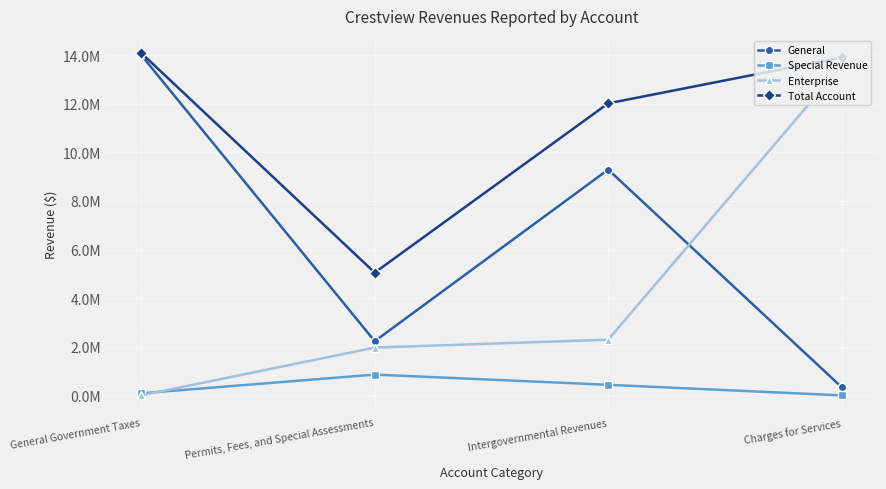

Which series has the largest total across all categories?

Total Account